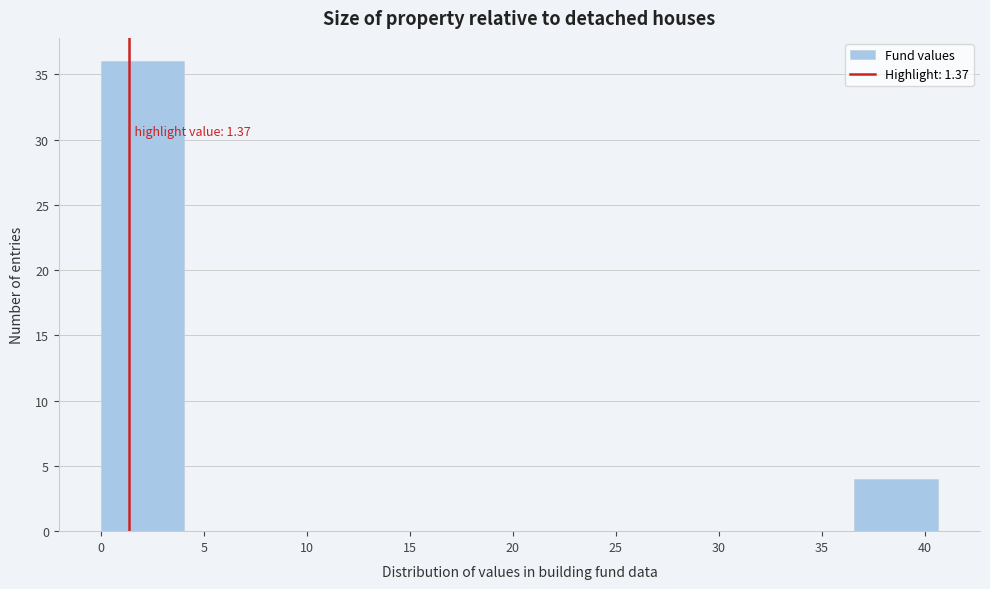

Over which range of the x-axis is the bar tallest?

0.0 to 4.0